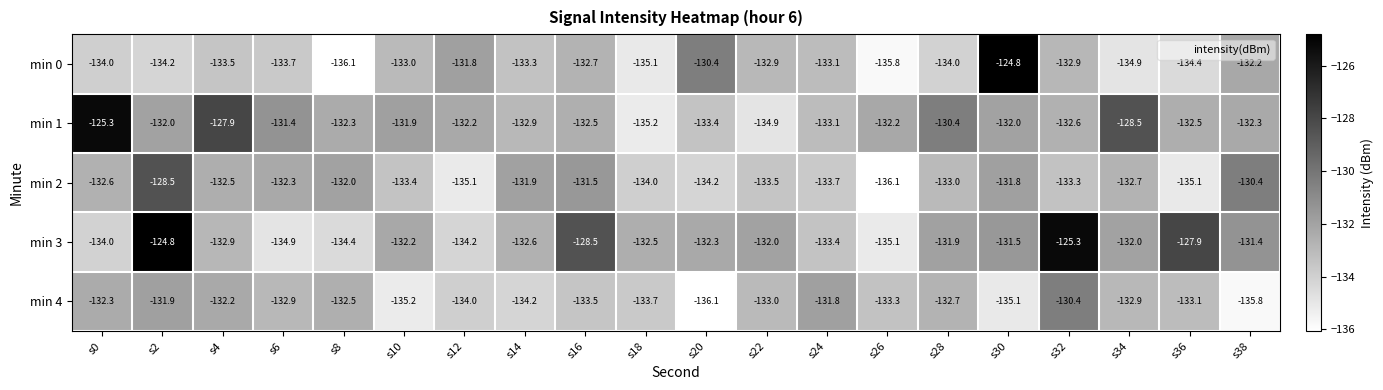

What is the total value across all series at s28?

-662.0